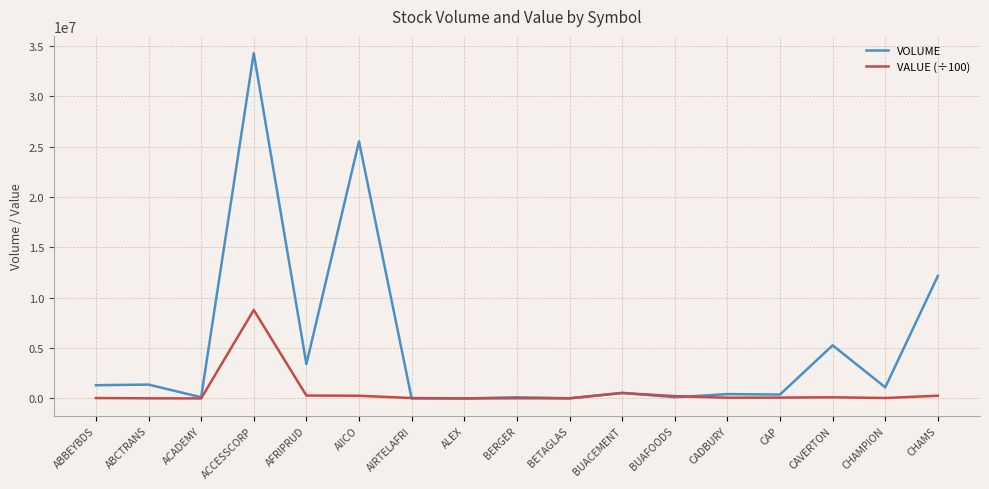

How many intersections are there between VALUE (÷100) and VOLUME?

4